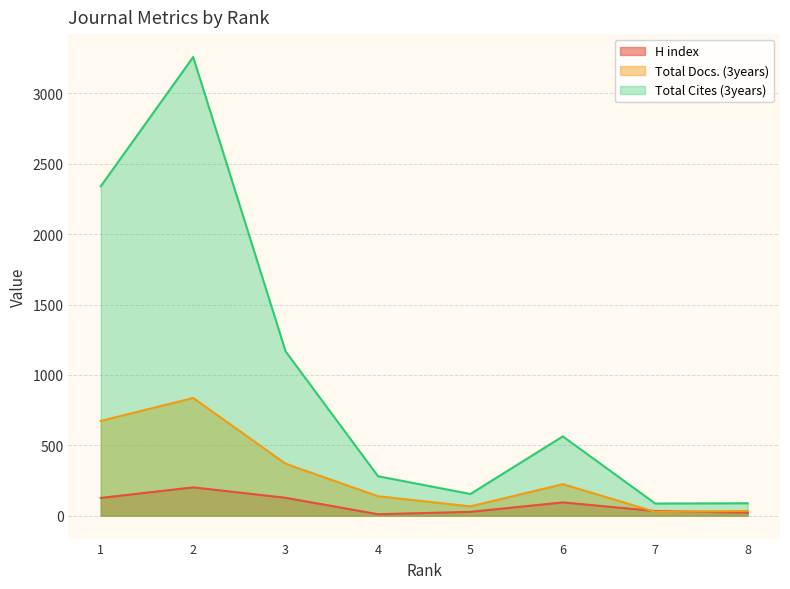

What value does the Total Cites (3years) series have at 5?

154